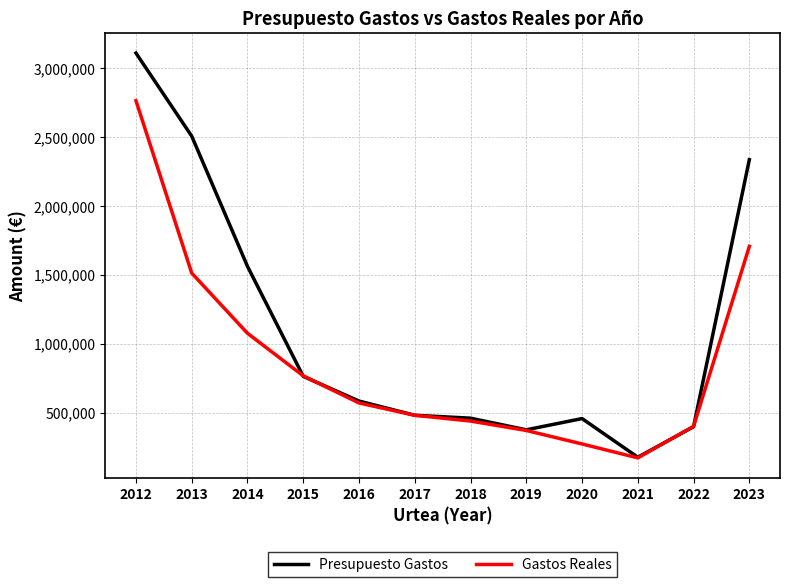

List the series in order of their overall mean, highest first.

Presupuesto Gastos, Gastos Reales